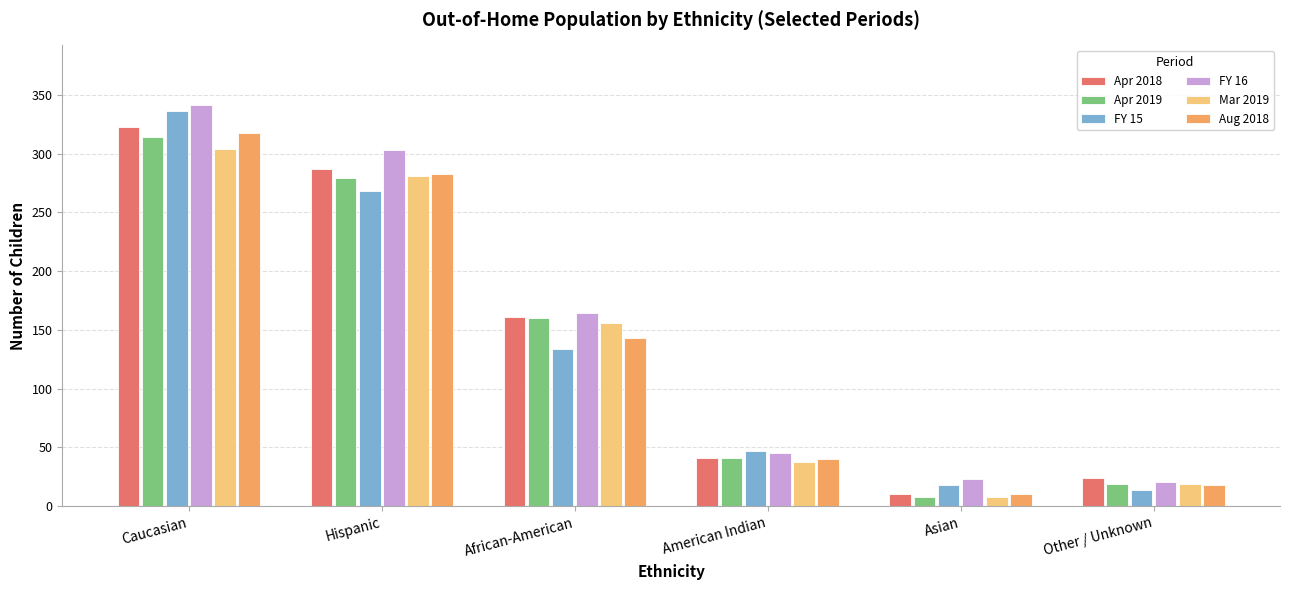

What is the average value of the Aug 2018 series?

135